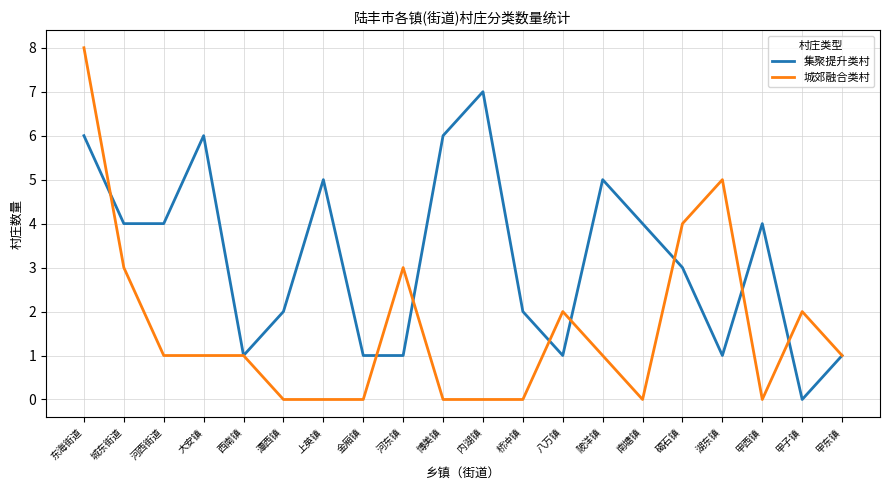

What is the total value across all series at 河西街道?

5